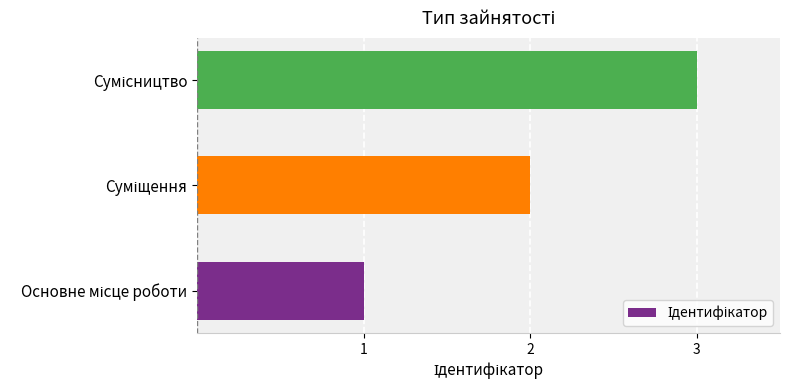

What is the greatest value displayed?

3